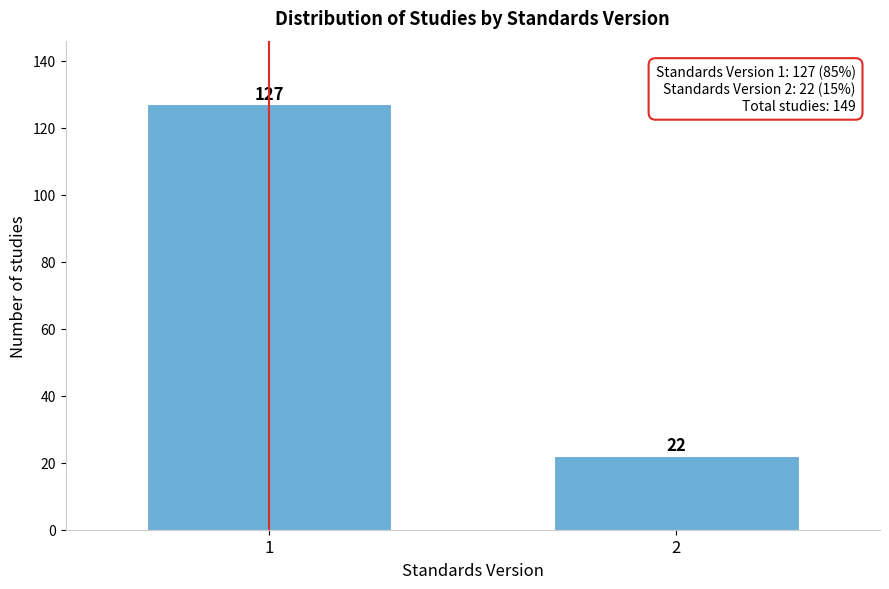

Reading left to right, what are all the values shown in this chart?

1=127	2=22